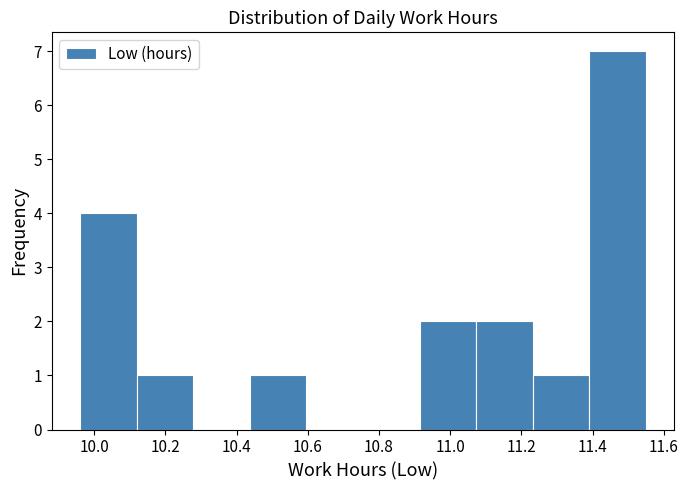

What is the height of the bar covering 11.40 to 11.56 on the x-axis? Neither the bar edges nor the heights are printed on the chart, so give them approximately, as read against the axes.

7